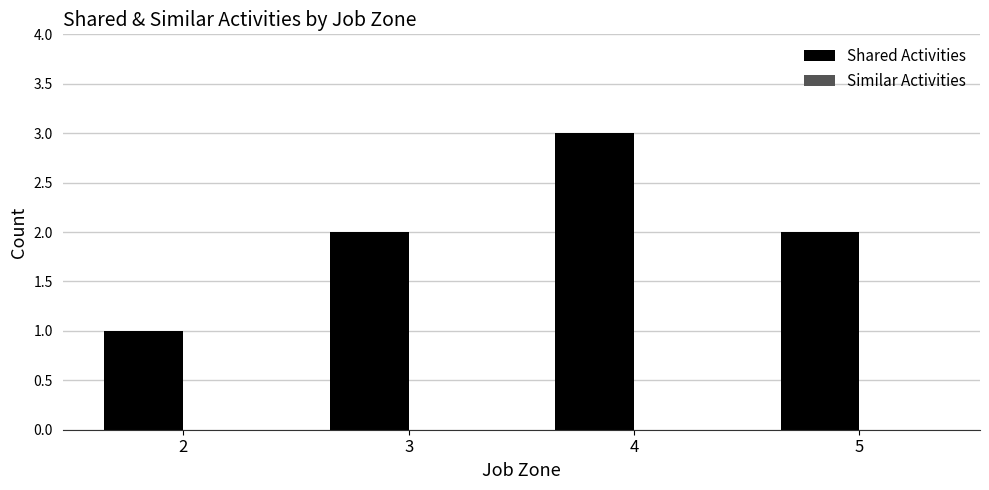

Which has a higher value, 4 or 5?

4